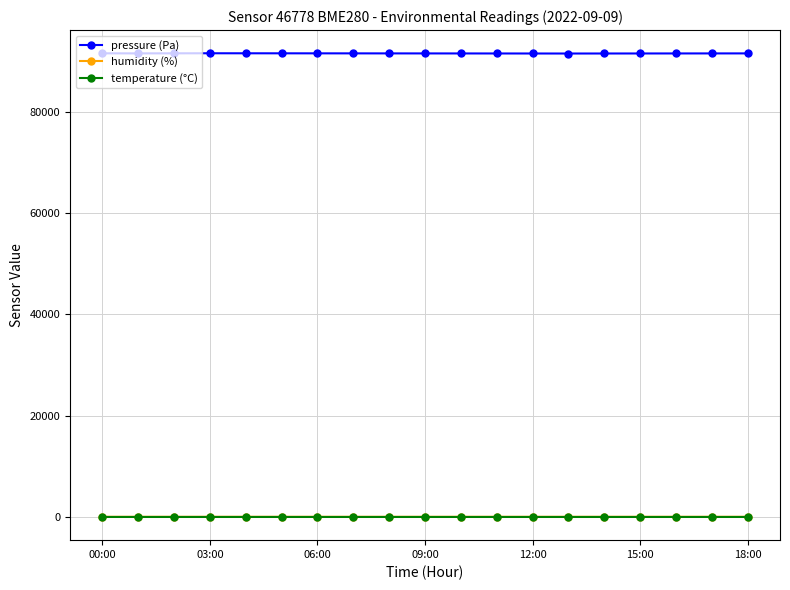

What is the lowest value of the pressure (Pa) series?

91490.0